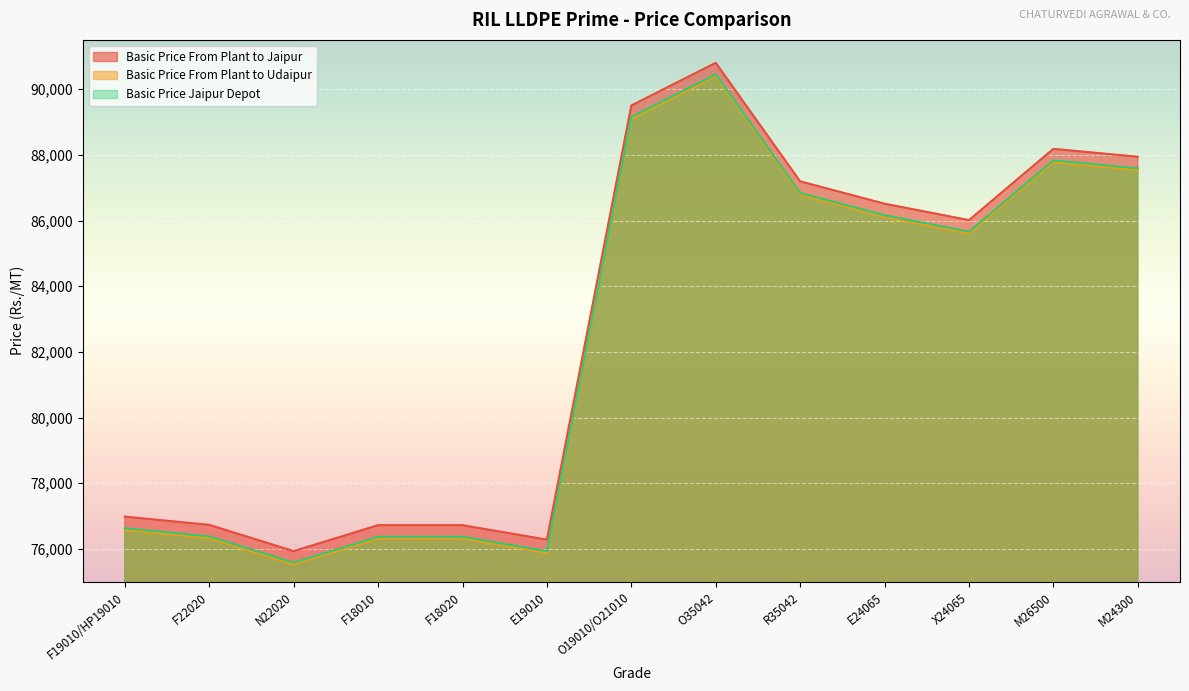

What is the difference between the highest and lowest values at O19010/O21010?

404